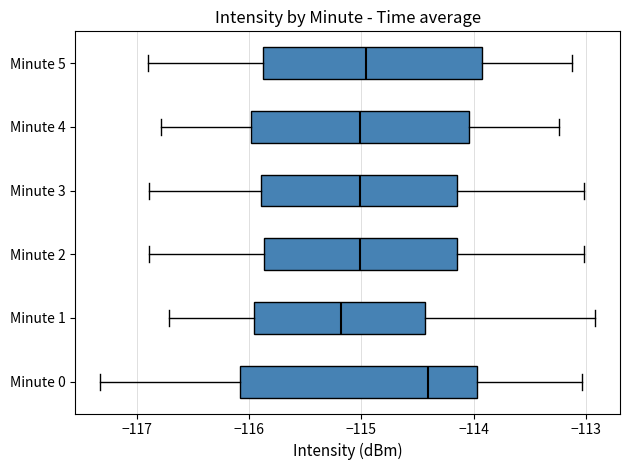

Reading bottom to top, read every box against the x-axis: the position of its median line, the range the box covers, and the ends of its whiskers. The values are not printed on the chart, so give them approximately, as read against the axis.

Minute 0: median -114.4, box -116.1 to -114.0, whiskers -117.3 to -113.0
Minute 1: median -115.2, box -116.0 to -114.4, whiskers -116.7 to -112.9
Minute 2: median -115.0, box -115.9 to -114.2, whiskers -116.9 to -113.0
Minute 3: median -115.0, box -115.9 to -114.2, whiskers -116.9 to -113.0
Minute 4: median -115.0, box -116.0 to -114.0, whiskers -116.8 to -113.2
Minute 5: median -115.0, box -115.9 to -113.9, whiskers -116.9 to -113.1